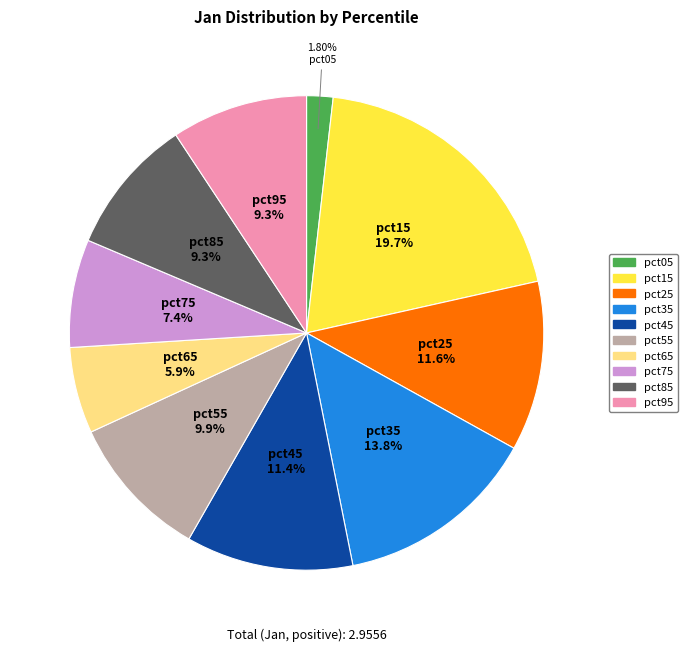

Does pct45 account for over 50% of the chart?

No